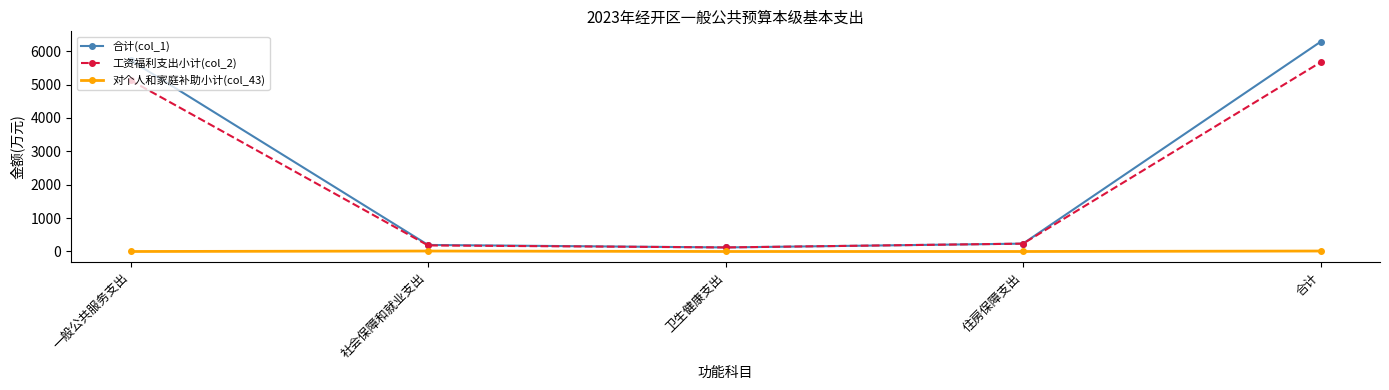

True or false: 工资福利支出小计(col_2) and 对个人和家庭补助小计(col_43) cross at least once.

False